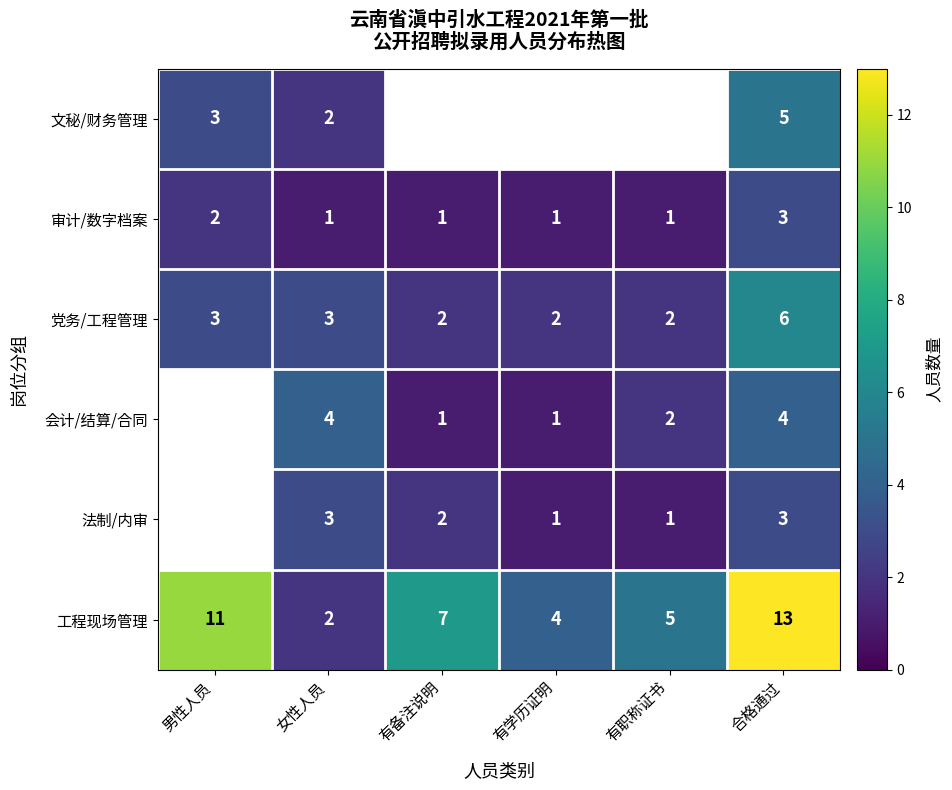

Between 有学历证明 and 合格通过, which is larger?

合格通过